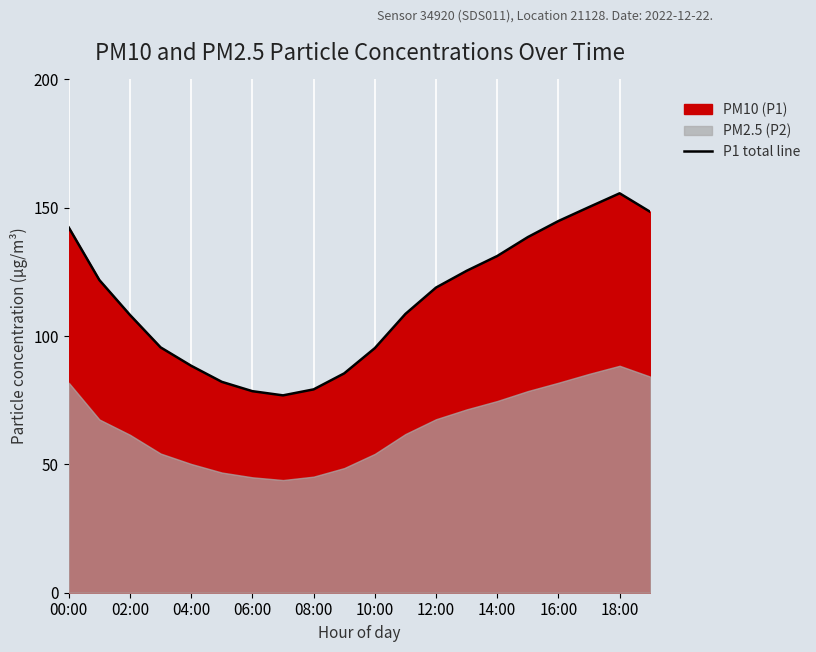

What is the difference between the second highest and second lowest values?

71.7